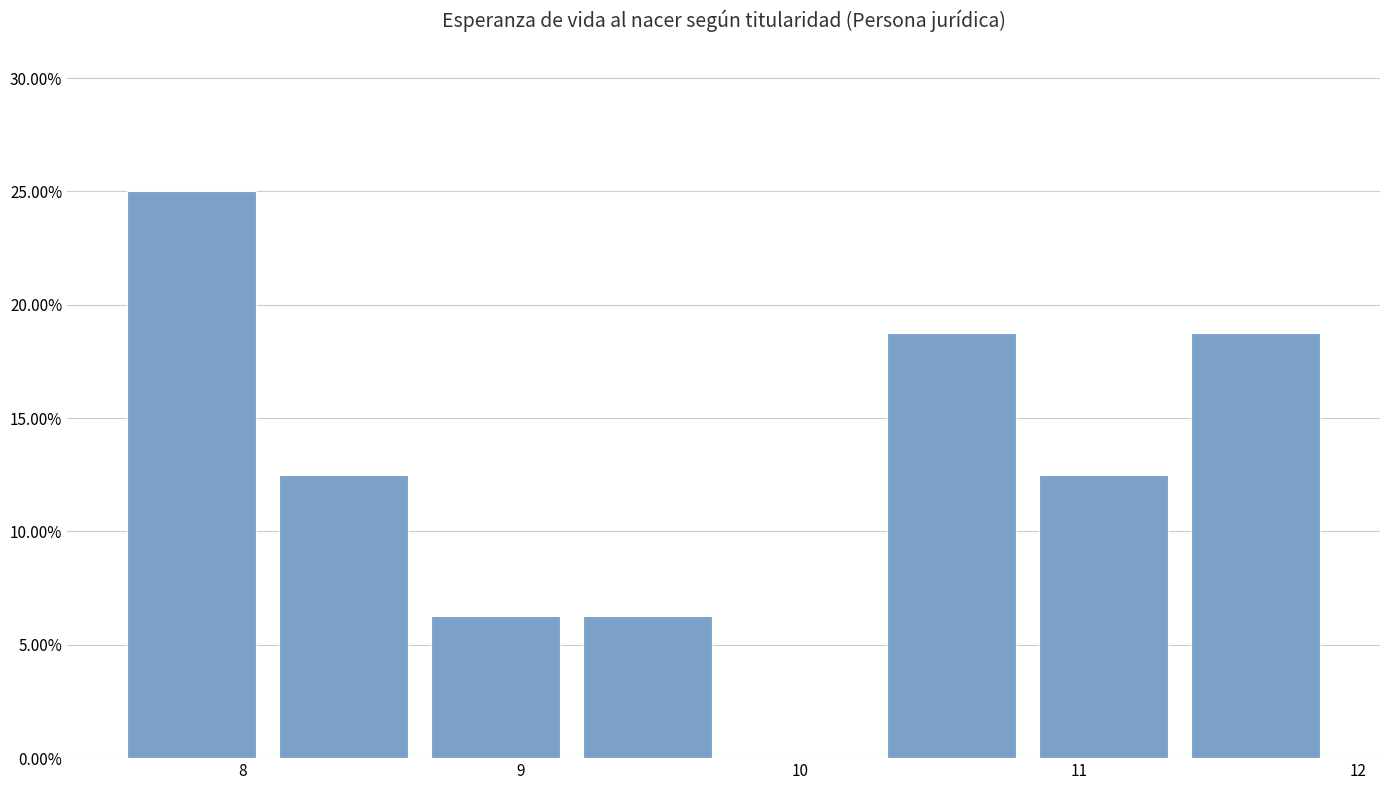

Over which range of the x-axis is the bar tallest?

7.5 to 8.1